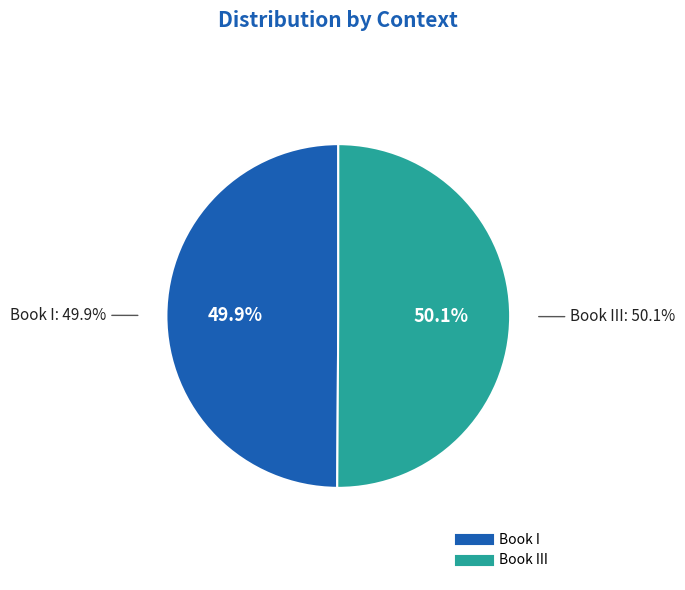

What is the ratio of the value at Book I to the value at Book III?

1.0